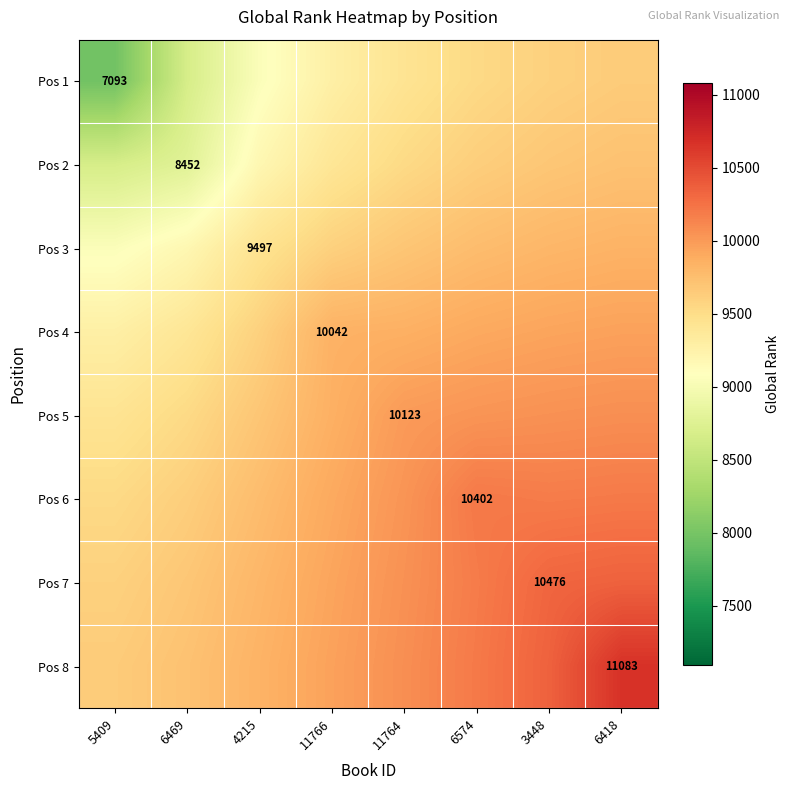

True or false: Pos 5 has a value of 9531.9 at 6469.

True